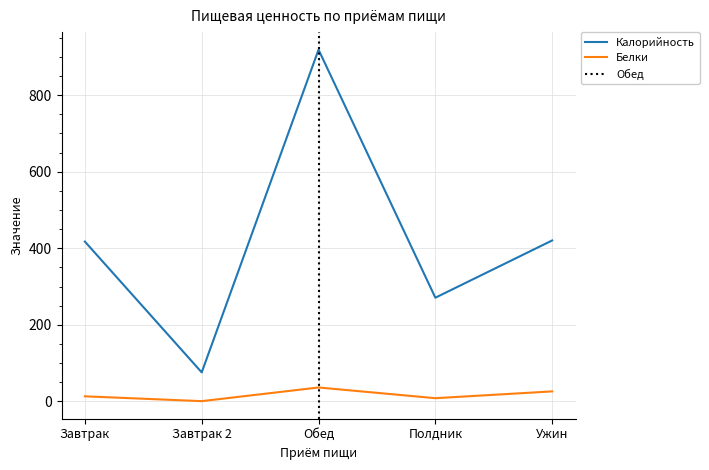

Rank the series by their maximum value, from highest to lowest.

Калорийность, Белки